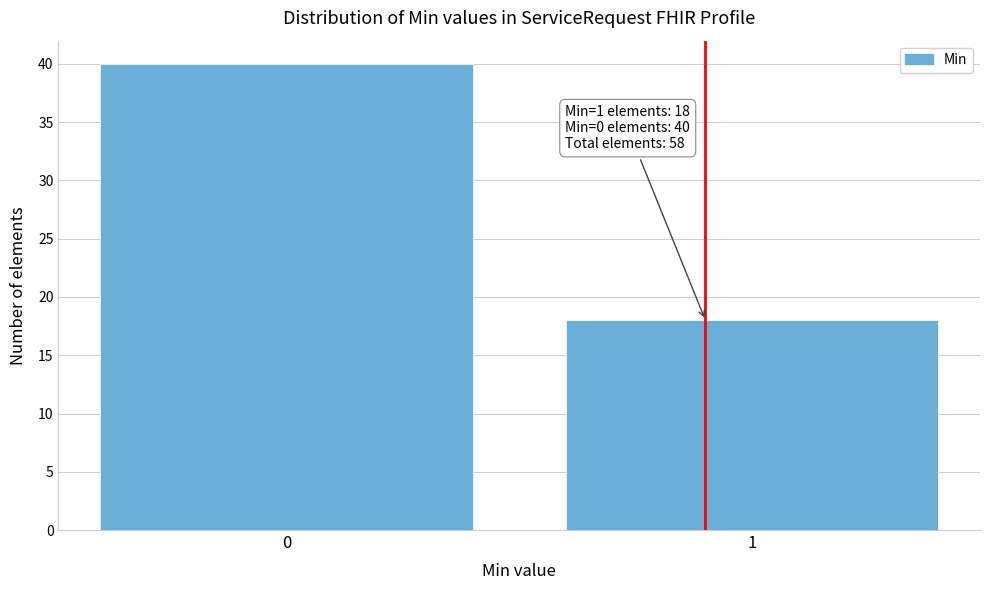

Reading right to left, list all the values displayed in this chart.

1=18	0=40